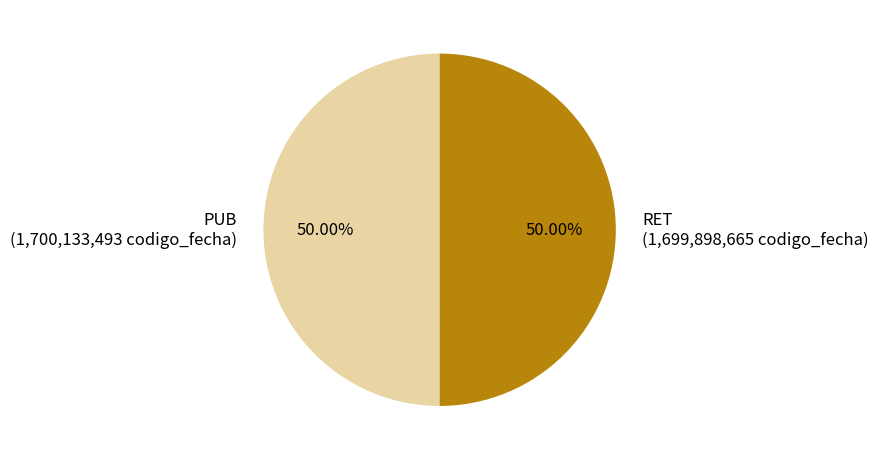

What percentage is the PUB slice, to the nearest percent?

50%